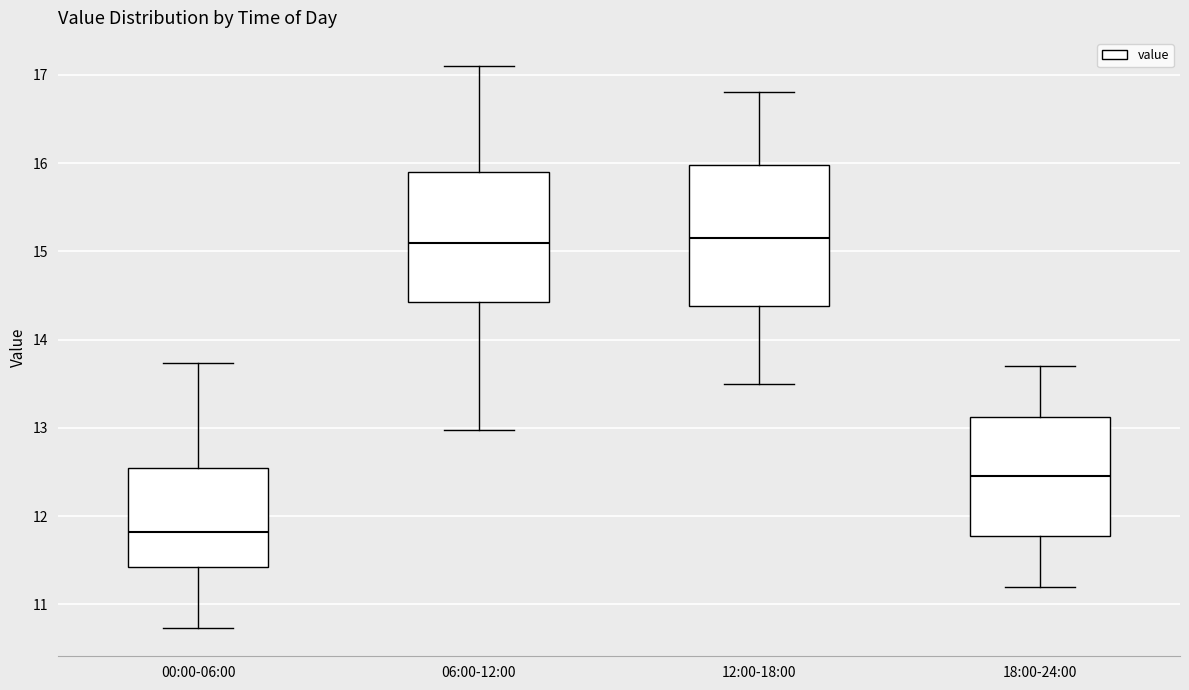

Reading left to right, read every box against the y-axis: the position of its median line, the range the box covers, and the ends of its whiskers. The values are not printed on the chart, so give them approximately, as read against the axis.

00:00-06:00: median 11.8, box 11.4 to 12.5, whiskers 10.7 to 13.7
06:00-12:00: median 15.1, box 14.4 to 15.9, whiskers 13.0 to 17.1
12:00-18:00: median 15.2, box 14.4 to 16.0, whiskers 13.5 to 16.8
18:00-24:00: median 12.5, box 11.8 to 13.1, whiskers 11.2 to 13.7